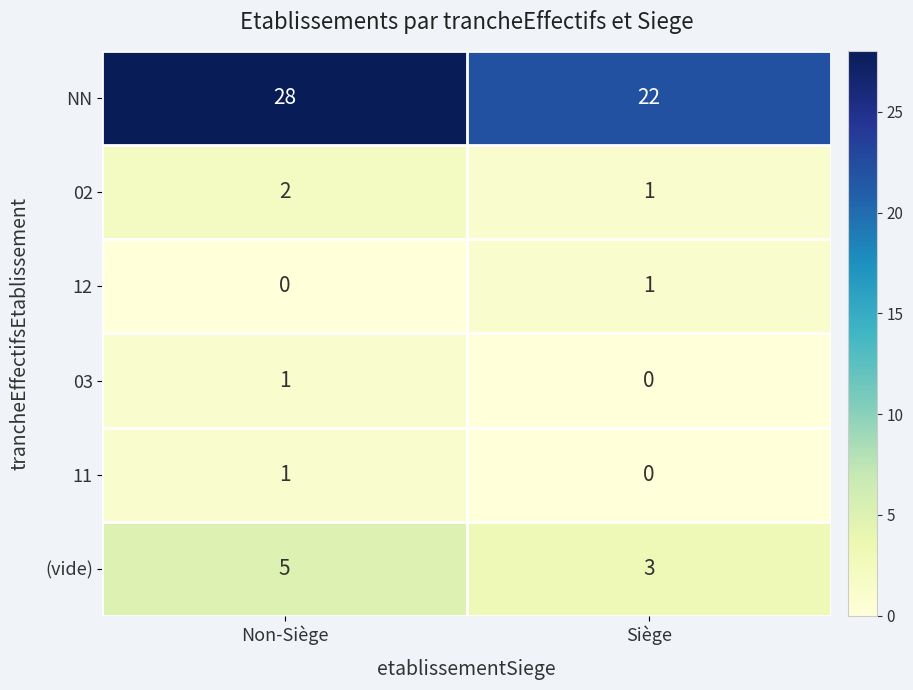

What is the maximum value shown in the chart?

28